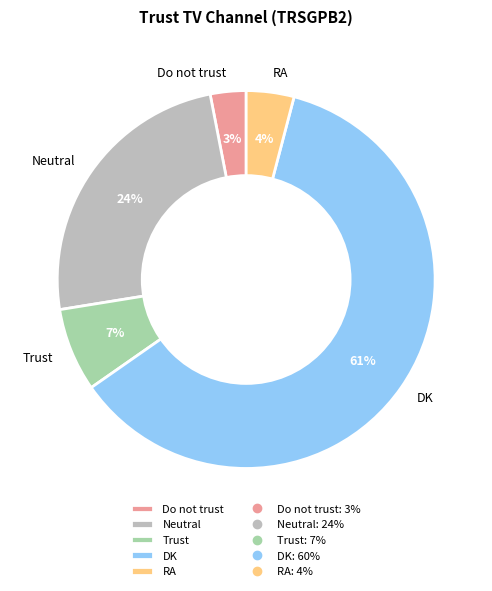

To the nearest percent, what is the average slice percentage?

20%